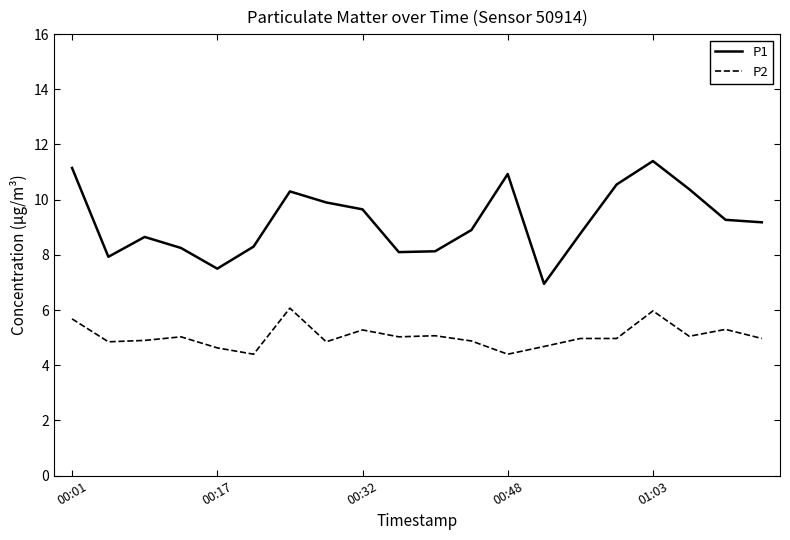

True or false: P1 and P2 intersect in this chart.

False